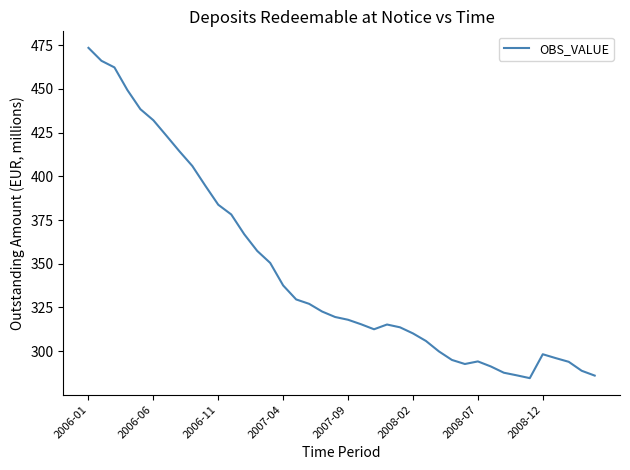

What is the average value?

345.5